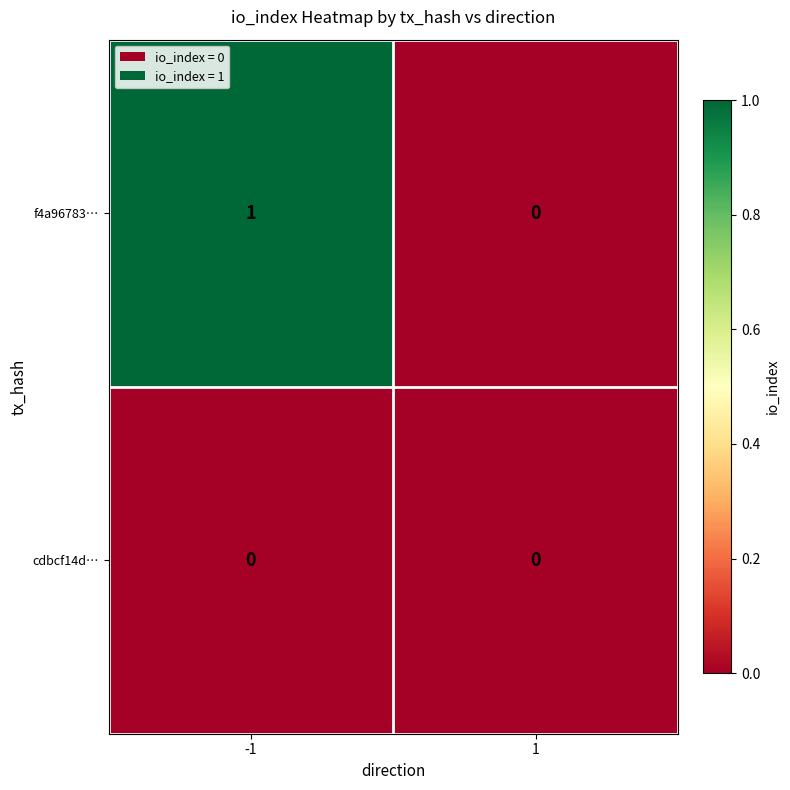

Which series has the largest total across all categories?

f4a96783…